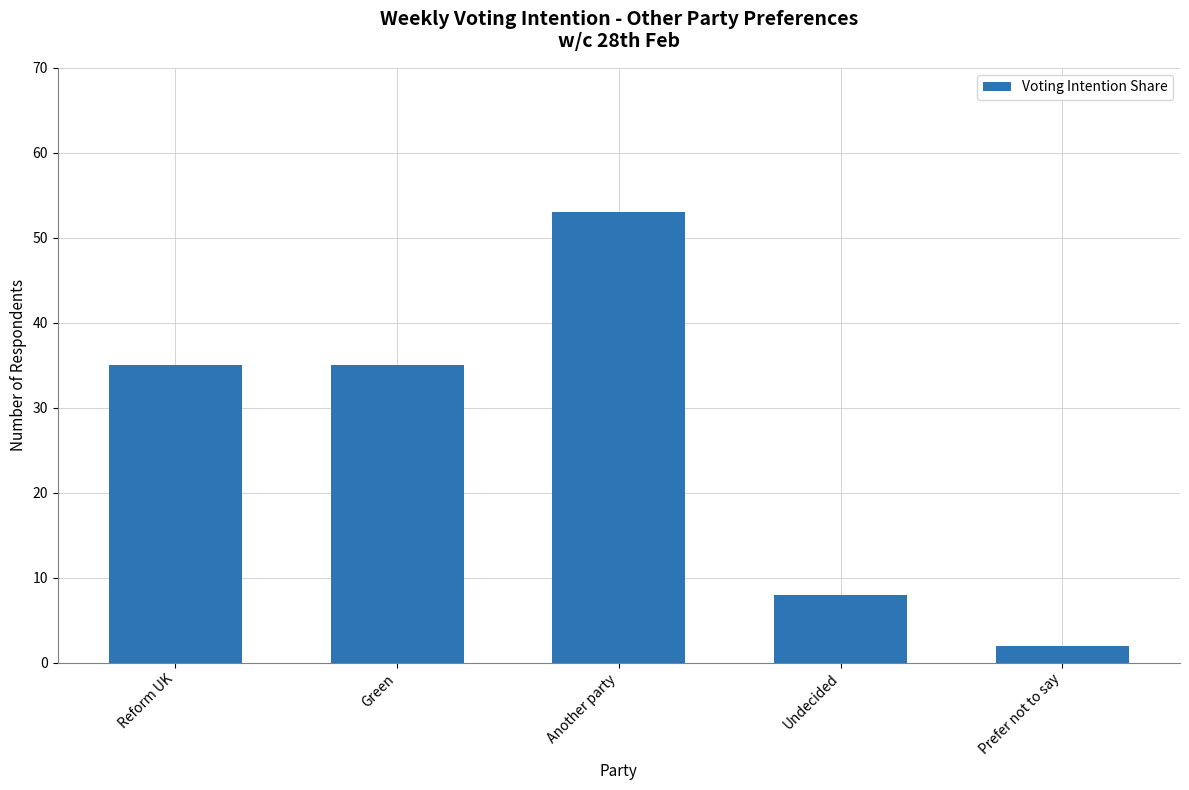

What is the greatest value displayed?

53